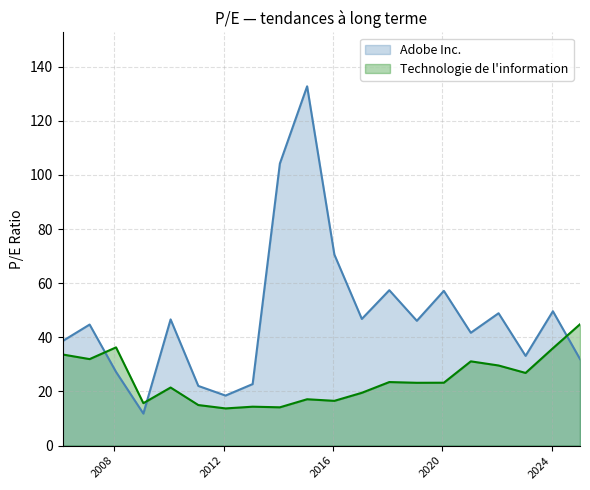

List the series in order of their peak value, lowest first.

Technologie de l'information, Adobe Inc.